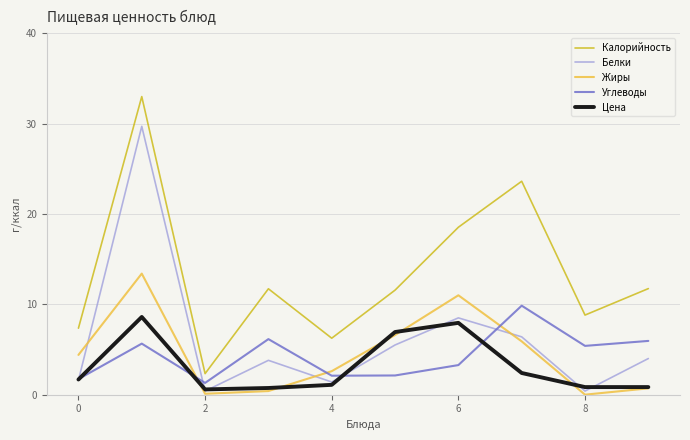

Rank the series by their maximum value, from highest to lowest.

Калорийность, Белки, Жиры, Углеводы, Цена